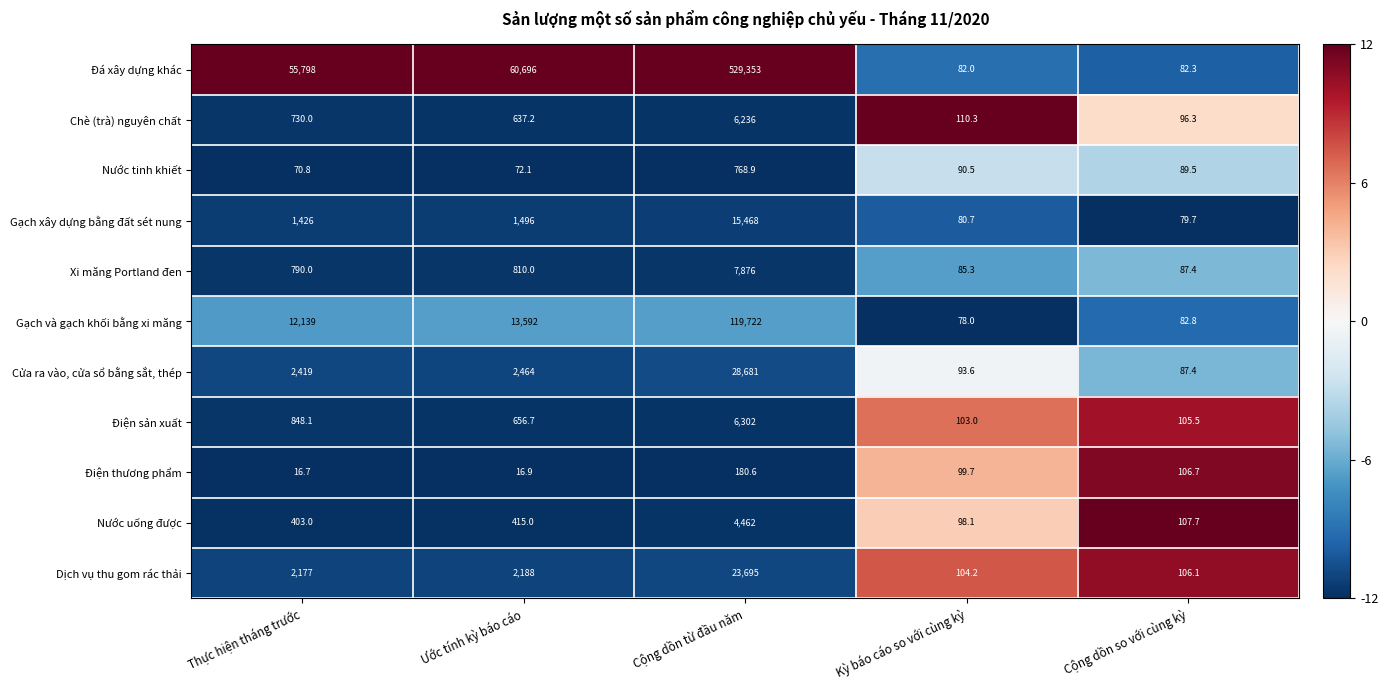

At which label does Gạch và gạch khối bằng xi măng reach its peak?

Cộng dồn từ đầu năm